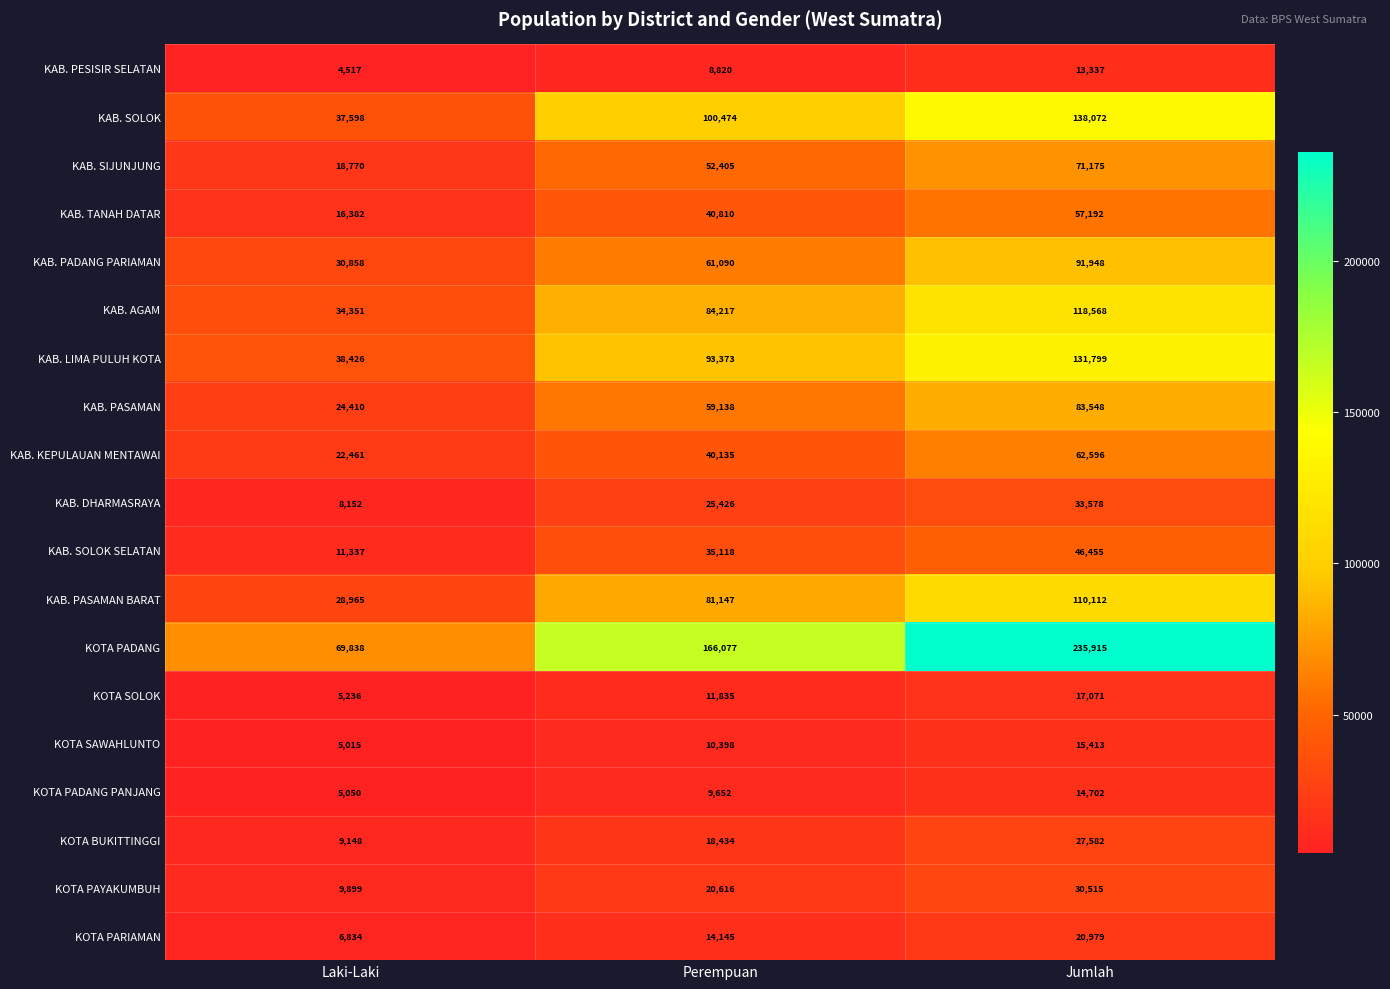

What is the maximum value shown in the chart?

235915